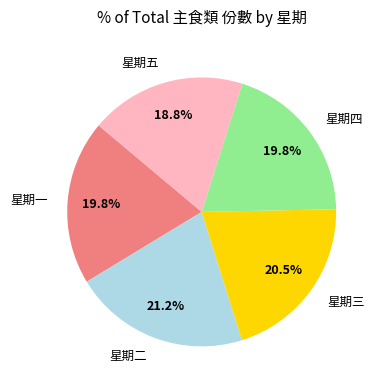

Combined, do 星期一 and 星期五 account for over 50%?

No